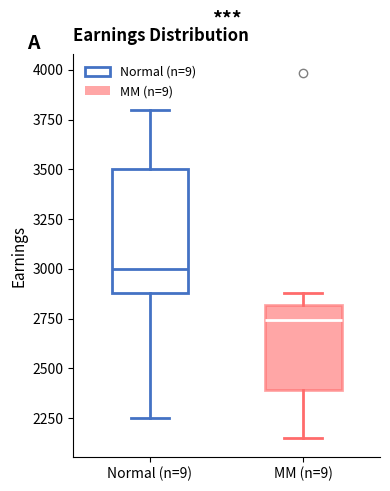

Reading left to right, transcribe this box plot: for each box, give where its median line is, the range the box spans, and where its two whiskers end, as read against the y-axis. The values are not printed on the chart, so give them approximately, as read against the axis.

Normal (n=9): median 3000, box 2900 to 3500, whiskers 2250 to 3800
MM (n=9): median 2750, box 2400 to 2800, whiskers 2150 to 2900